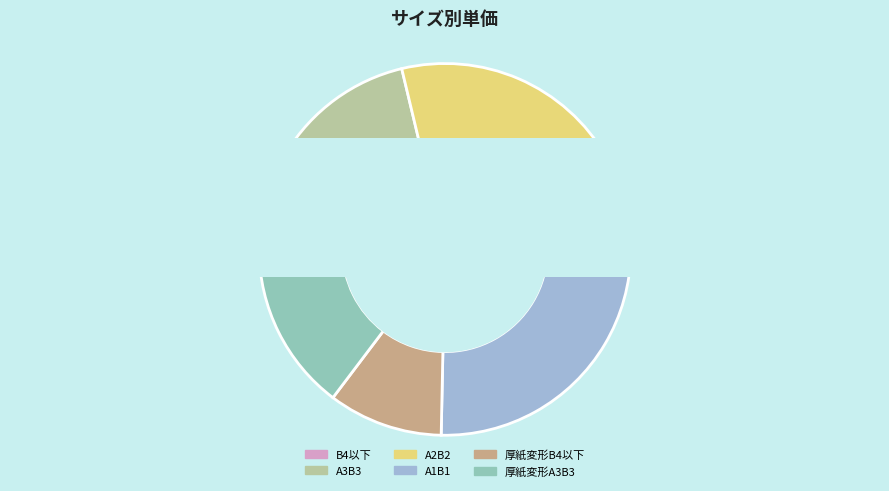

Is there a majority slice in this chart?

No